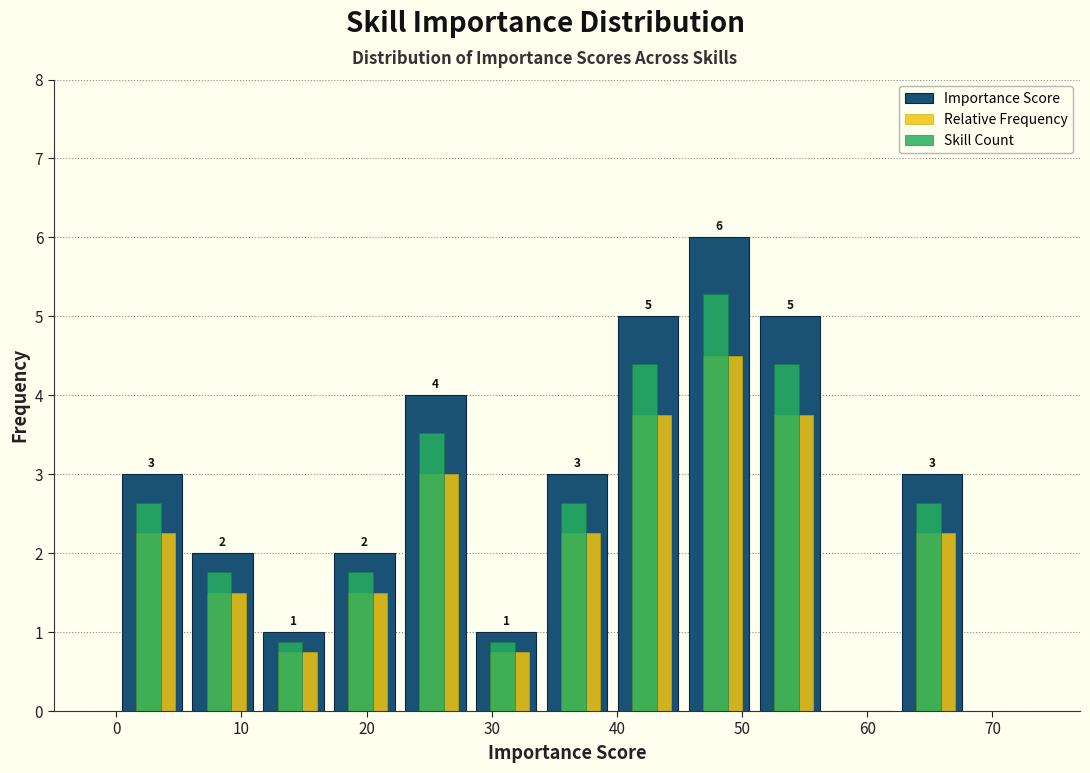

In the Skill Count series, which range on the x-axis has the tallest bar?

45 to 51